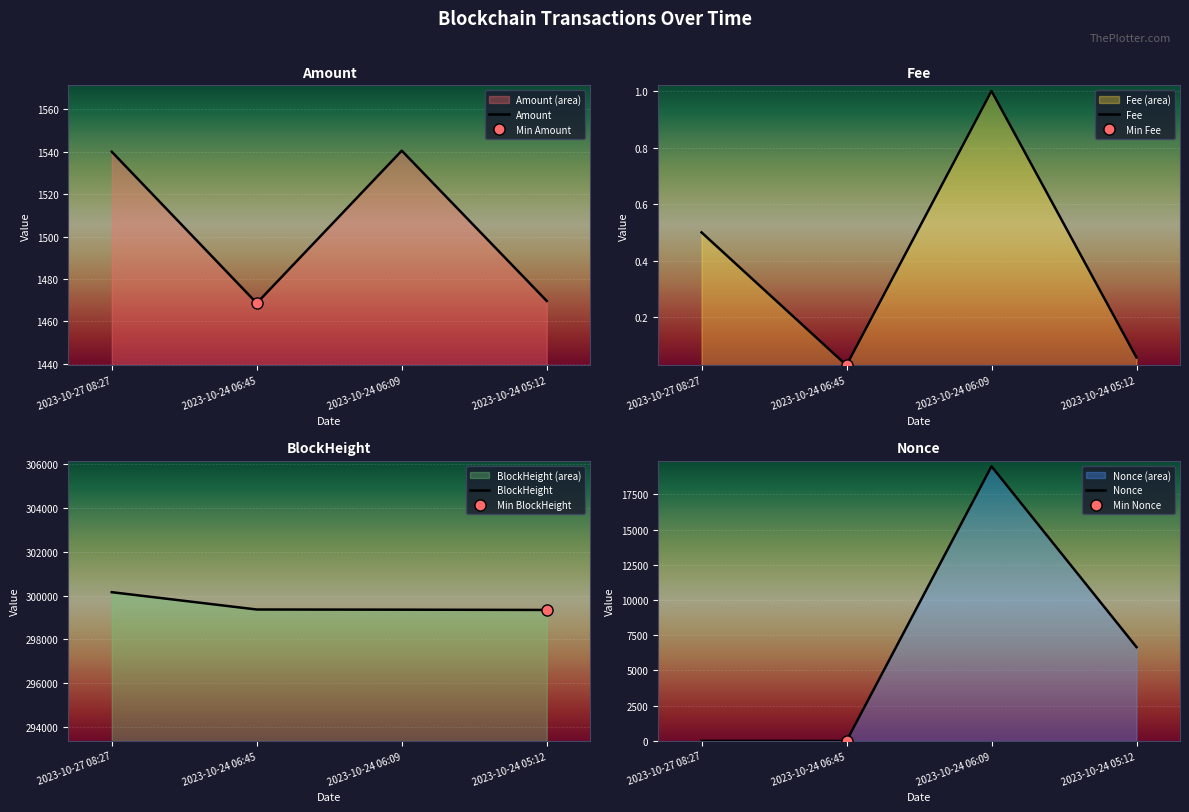

True or false: BlockHeight and Fee cross at least once.

False